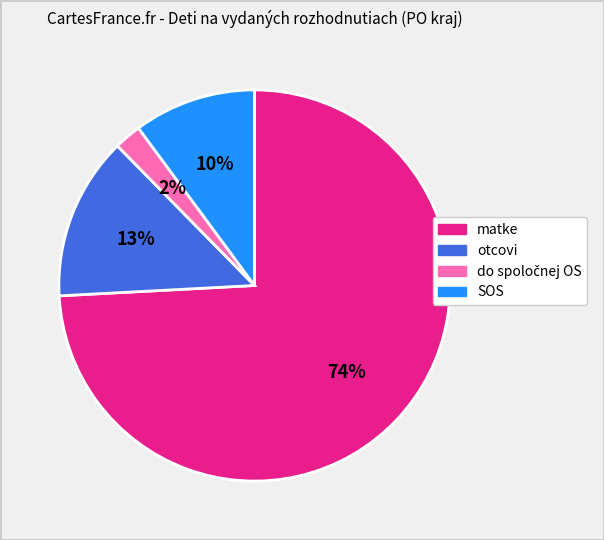

To the nearest percent, what portion does otcovi represent?

13%